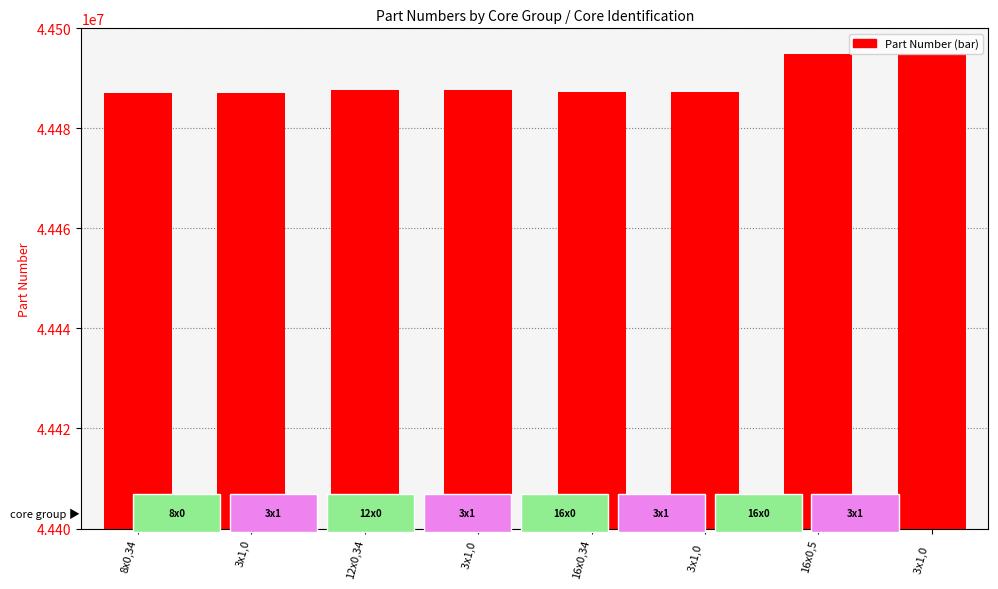

What position from the right is 16x0,5?

2